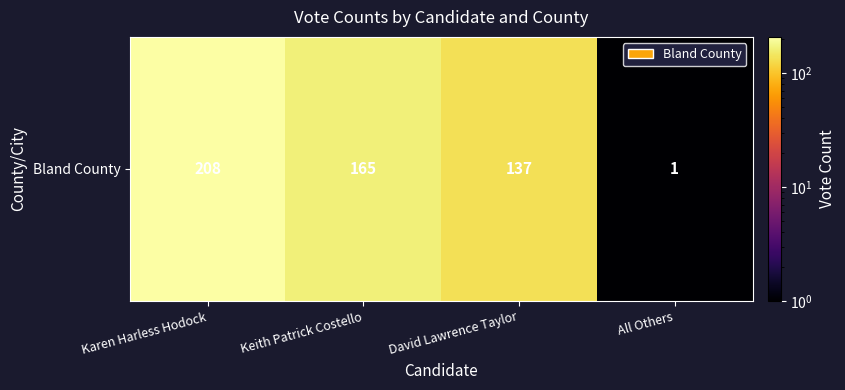

Which label corresponds to the smallest value in the chart?

All Others